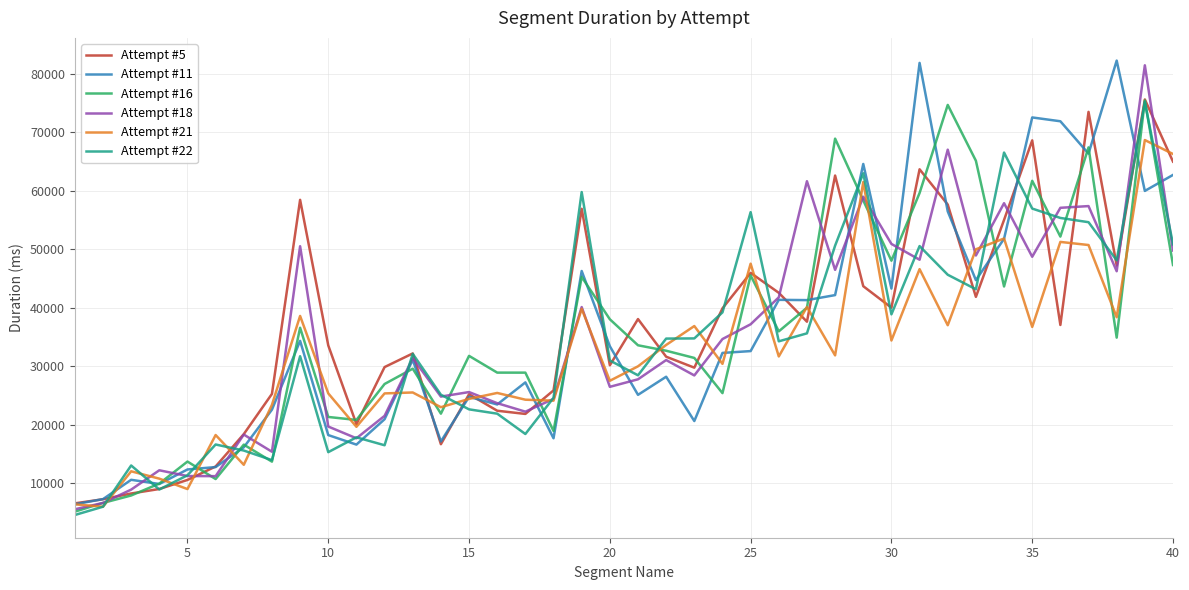

What is the minimum value for Attempt #11?

6368